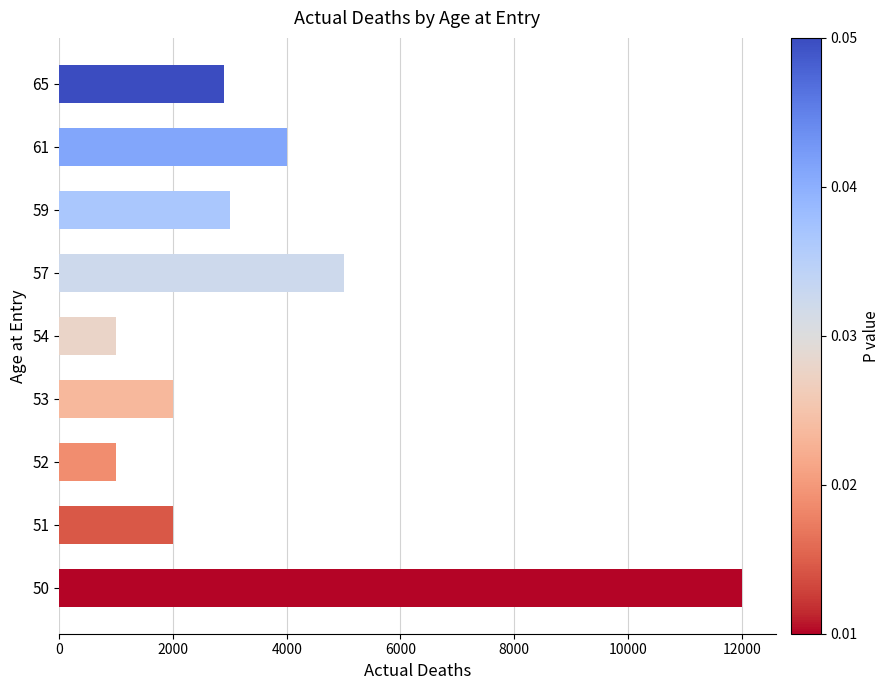

What is the maximum value shown in the chart?

12000